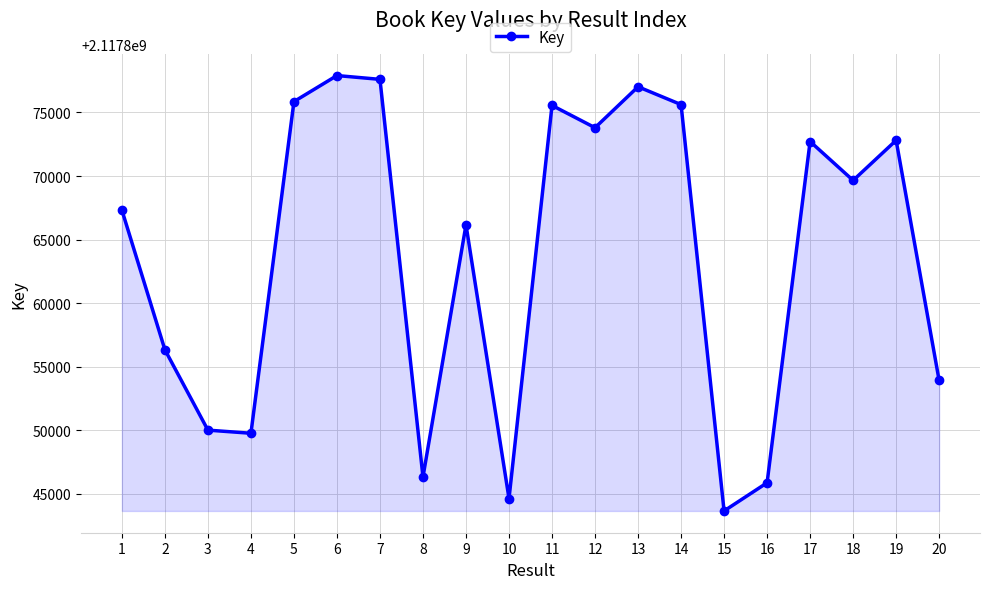

How many points are higher than both their immediate neighbors (excluding endpoints)?

6